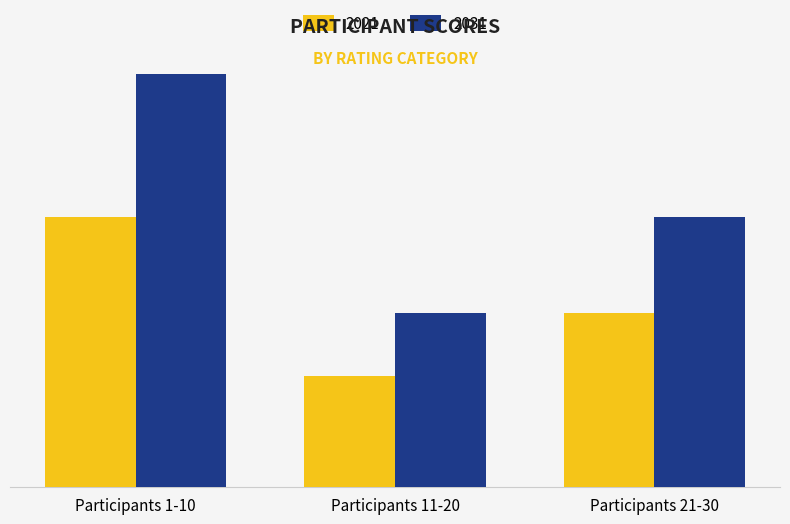

Does the chart contain stacked bars?

No